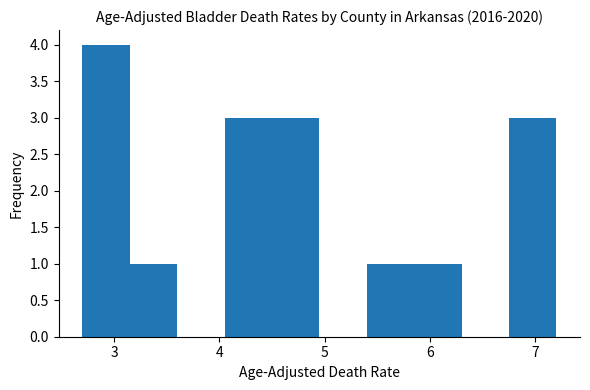

Reading left to right, transcribe this chart: for each bar, give the range it covers on the x-axis and its height. Neither the bar edges nor the heights are printed on the chart, so give them approximately, as read against the axes.

2.70 to 3.15: 4
3.15 to 3.60: 1
3.60 to 4.05: 0
4.05 to 4.50: 3
4.50 to 4.95: 3
4.95 to 5.40: 0
5.40 to 5.85: 1
5.85 to 6.30: 1
6.30 to 6.75: 0
6.75 to 7.20: 3